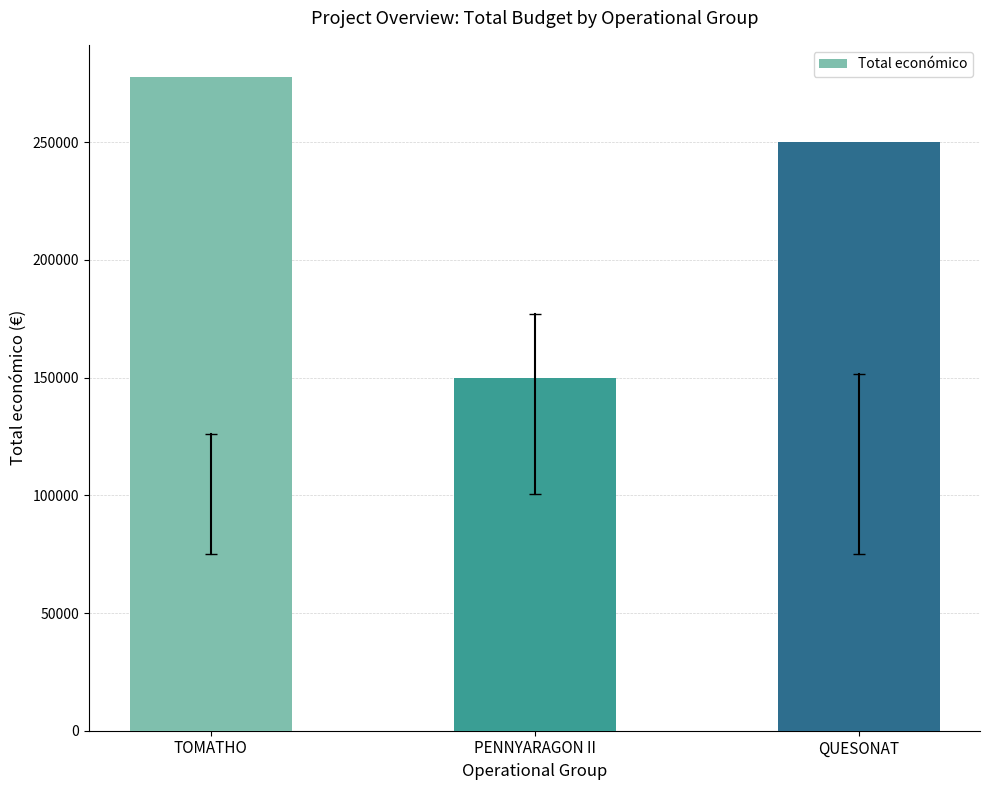

What is the maximum value shown in the chart?

277458